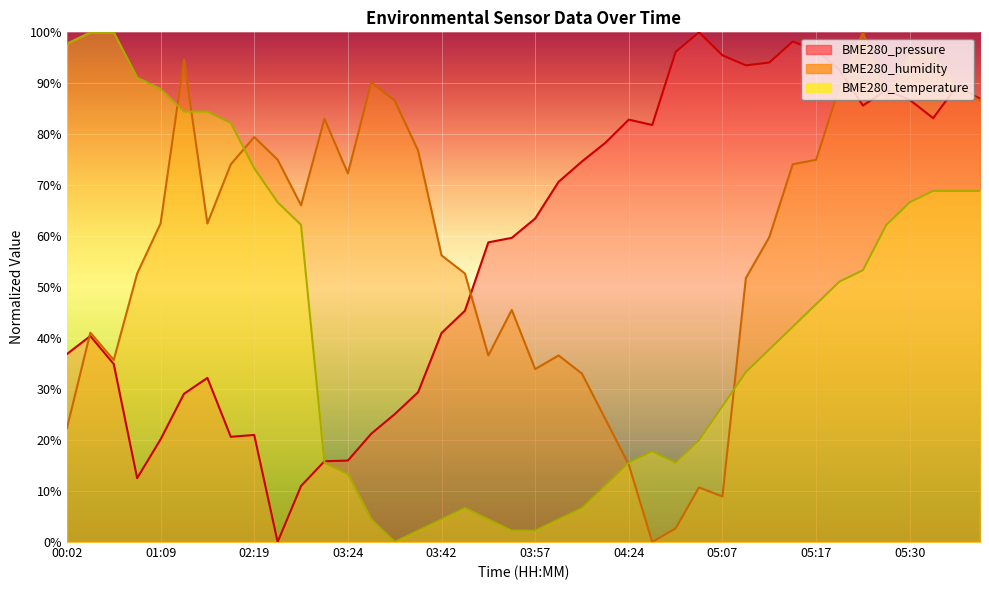

What are all the series names shown in the legend?

BME280_pressure, BME280_humidity, BME280_temperature